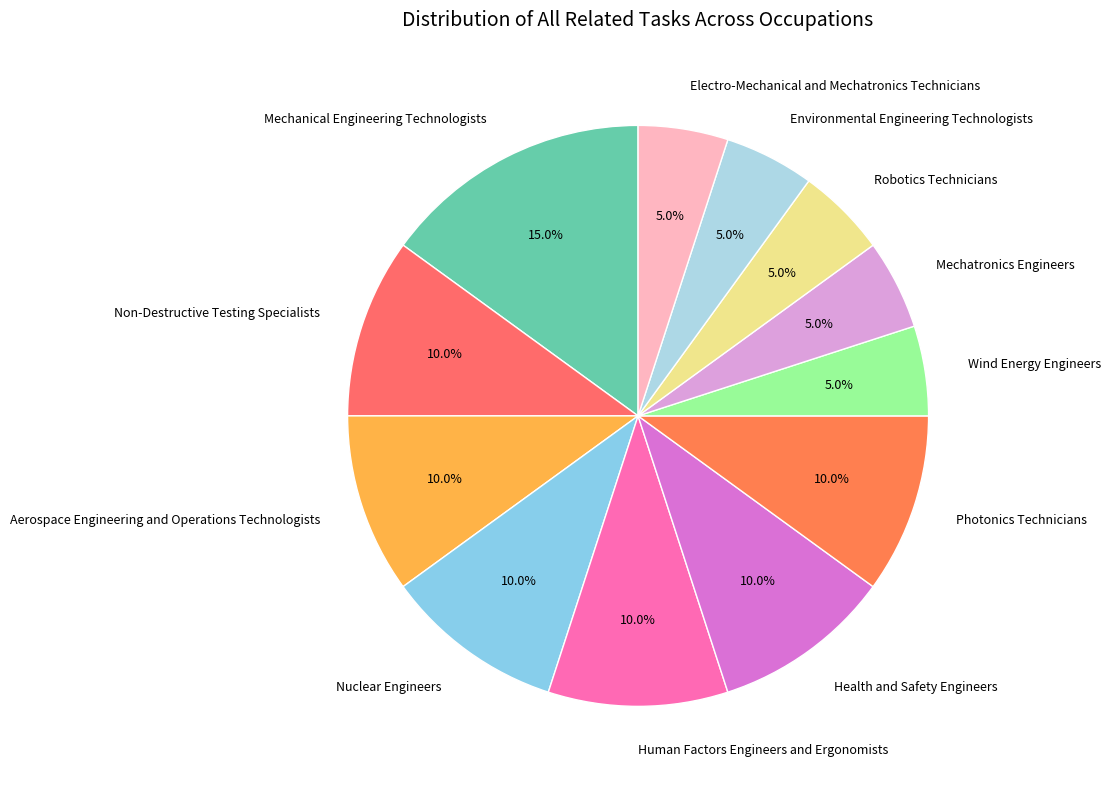

To the nearest percent, what is the average slice percentage?

8%